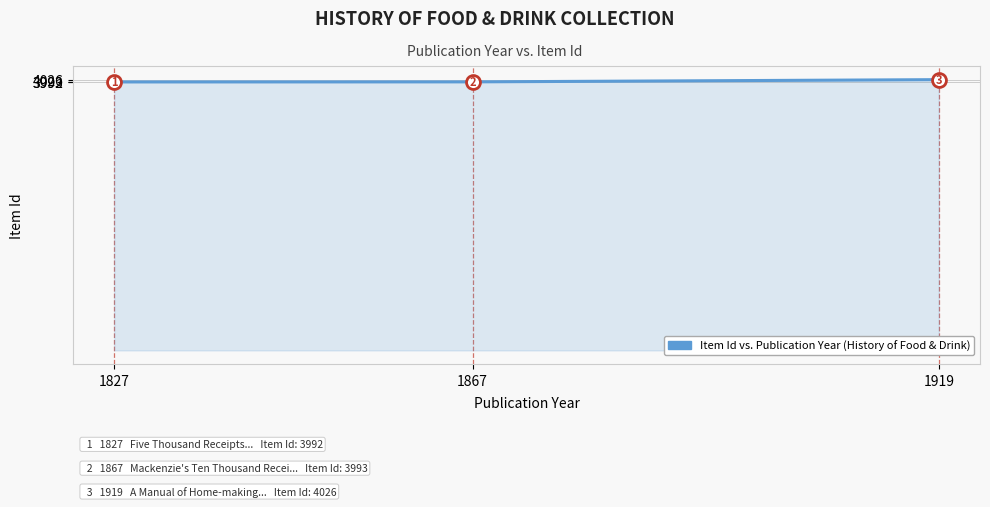

How many categories are shown in the chart?

3